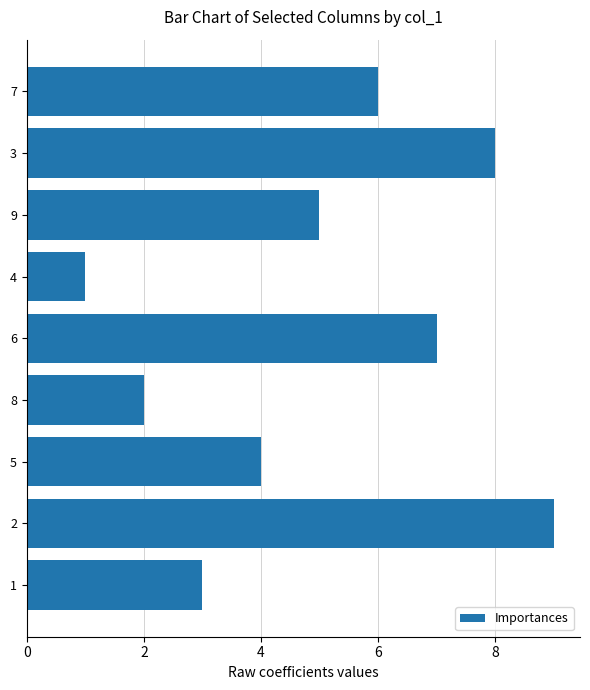

What is the maximum value shown in the chart?

9